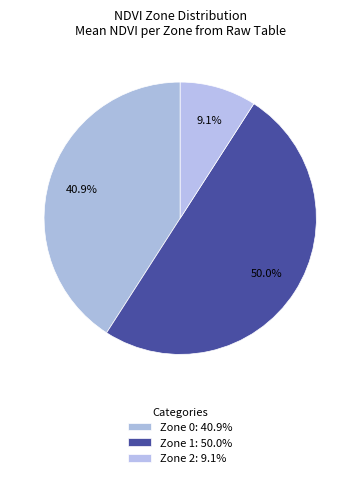

Rank the categories by value from highest to lowest.

Zone 1, Zone 0, Zone 2